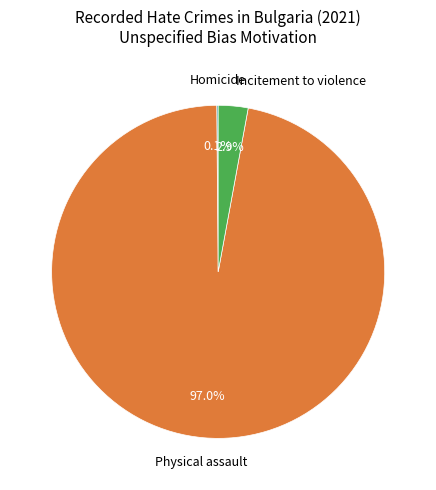

Is there a majority slice in this chart?

Yes